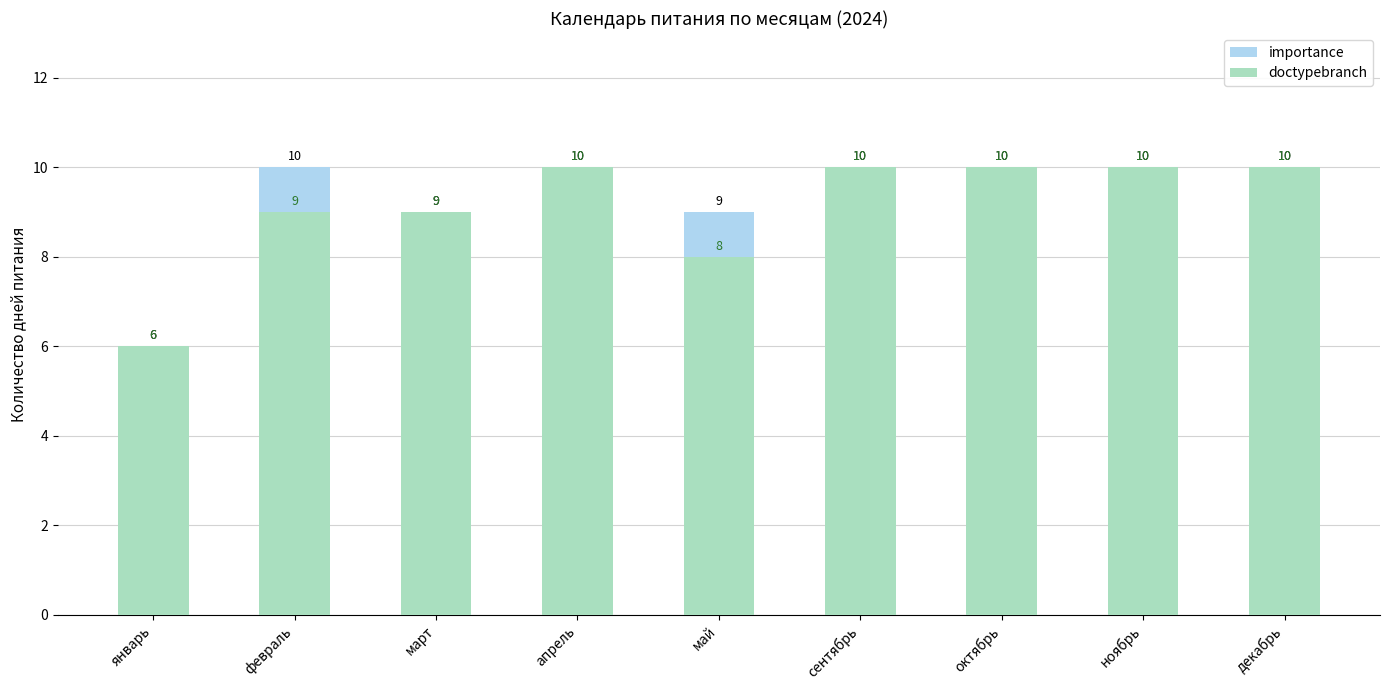

How many values in the importance series are below 10?

3